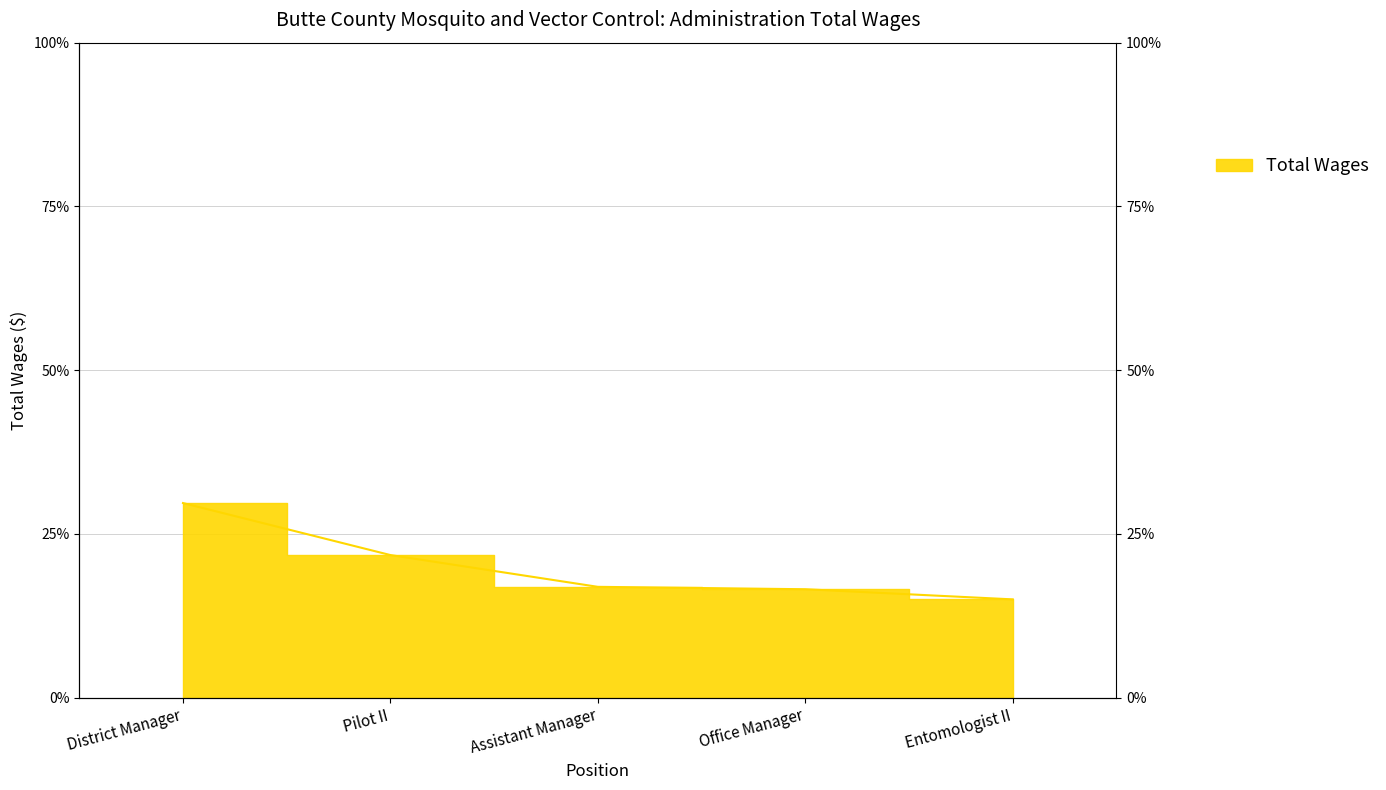

Rank the categories by value from highest to lowest.

District Manager, Pilot II, Assistant Manager, Office Manager, Entomologist II